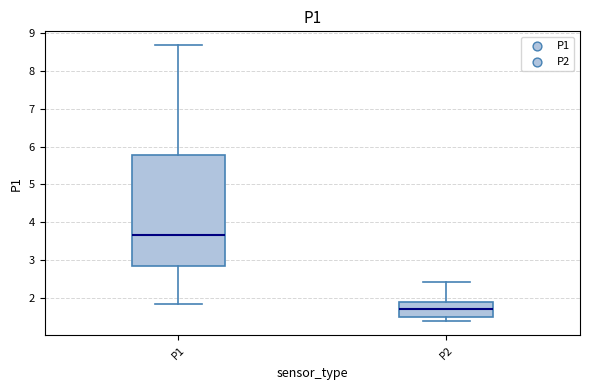

Which box is the tallest, from its lower edge to its upper edge?

P1